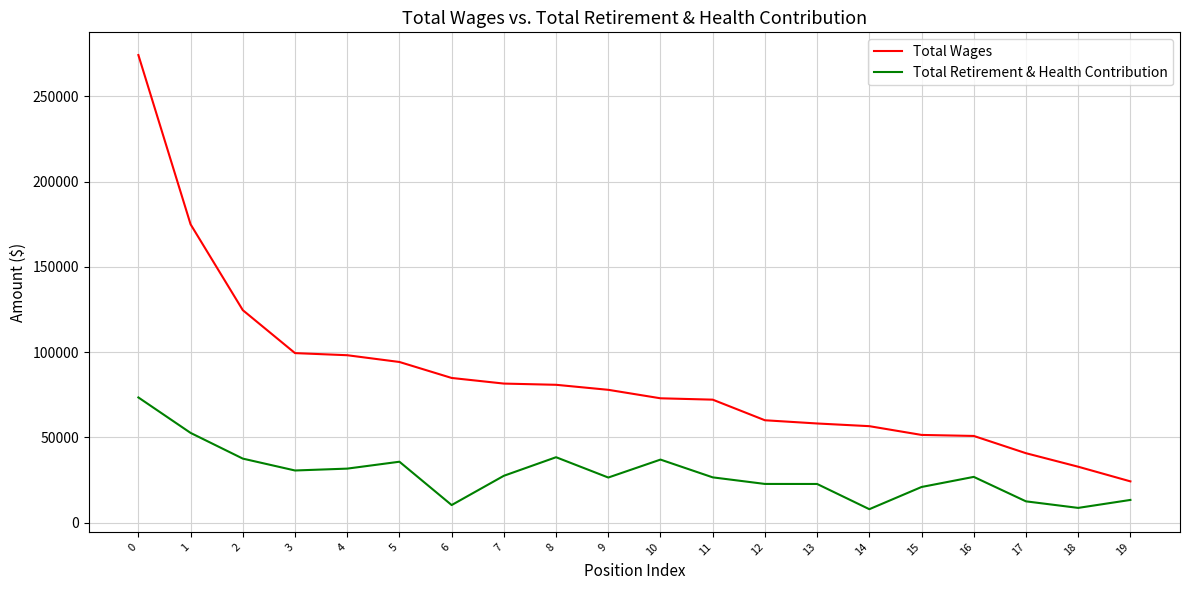

The value of Total Wages at 12 is 60025. True or false?

True